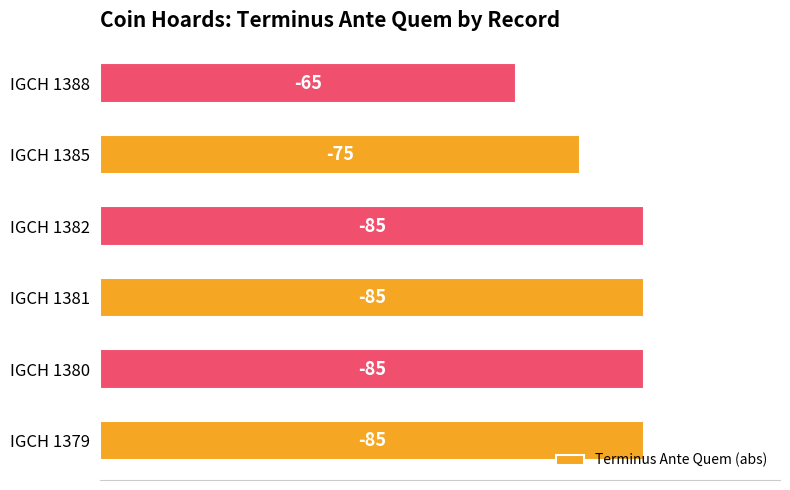

Are the bars horizontal?

Yes